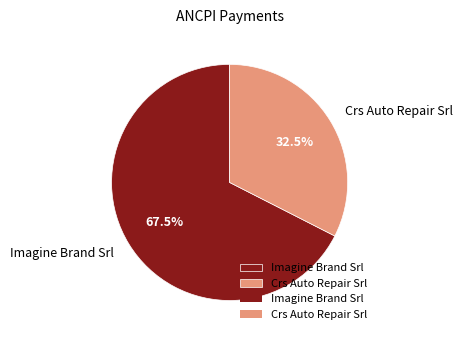

Rank the categories by value from lowest to highest.

Crs Auto Repair Srl, Imagine Brand Srl